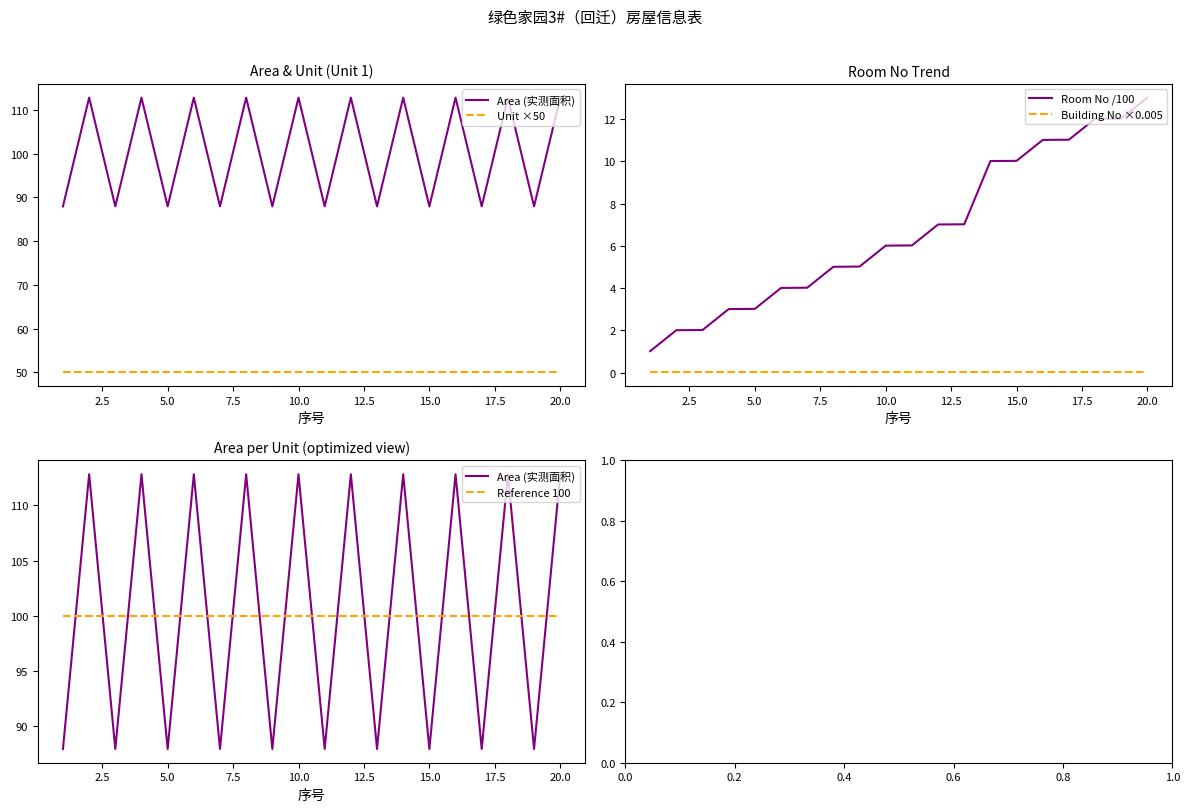

What is the highest value of the Room No /100 series?

13.0